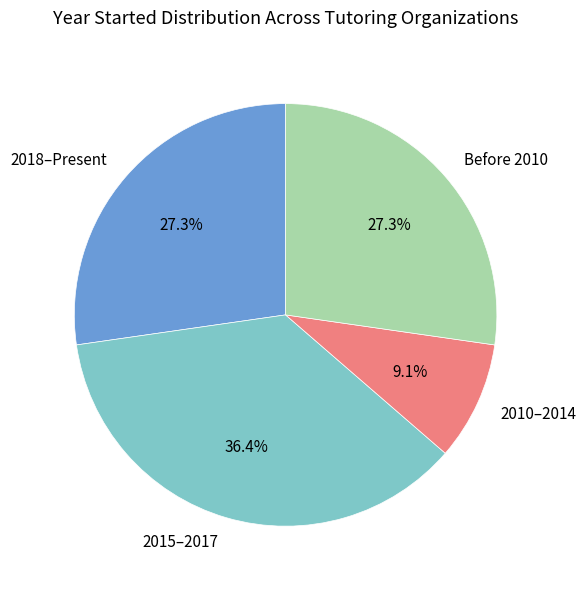

Count the number of slices in the pie.

4